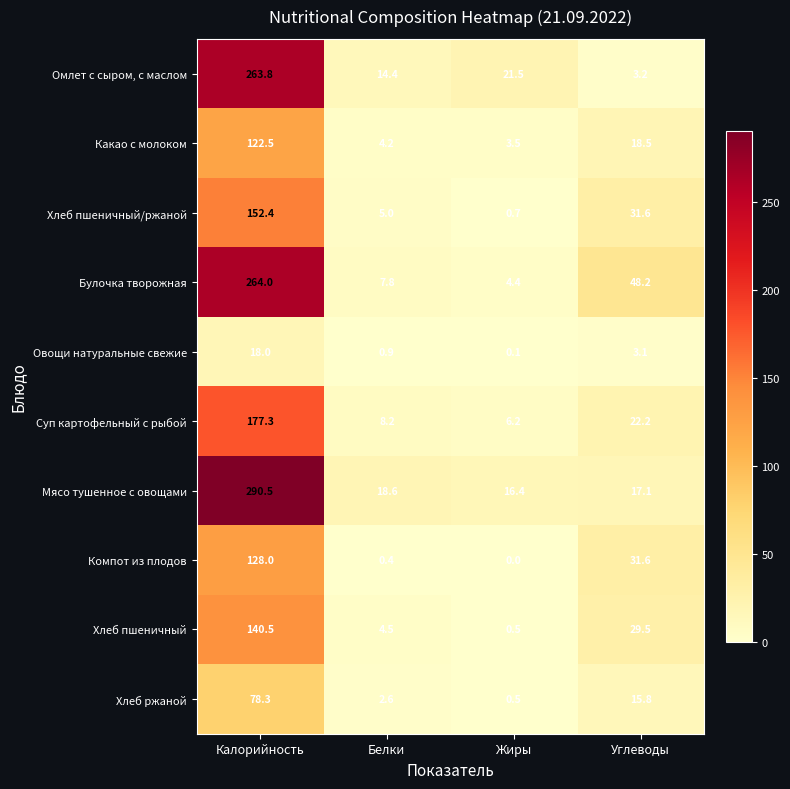

What is the sum of the Омлет с сыром, с маслом values at Жиры and Калорийность?

285.3